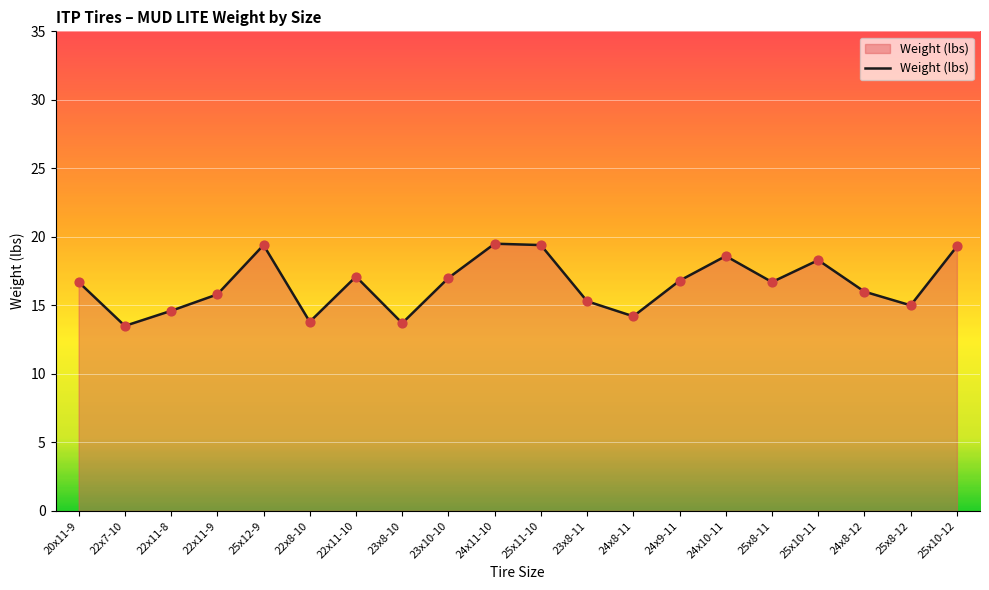

What is the change in value from 23x10-10 to 24x8-11?

-2.8